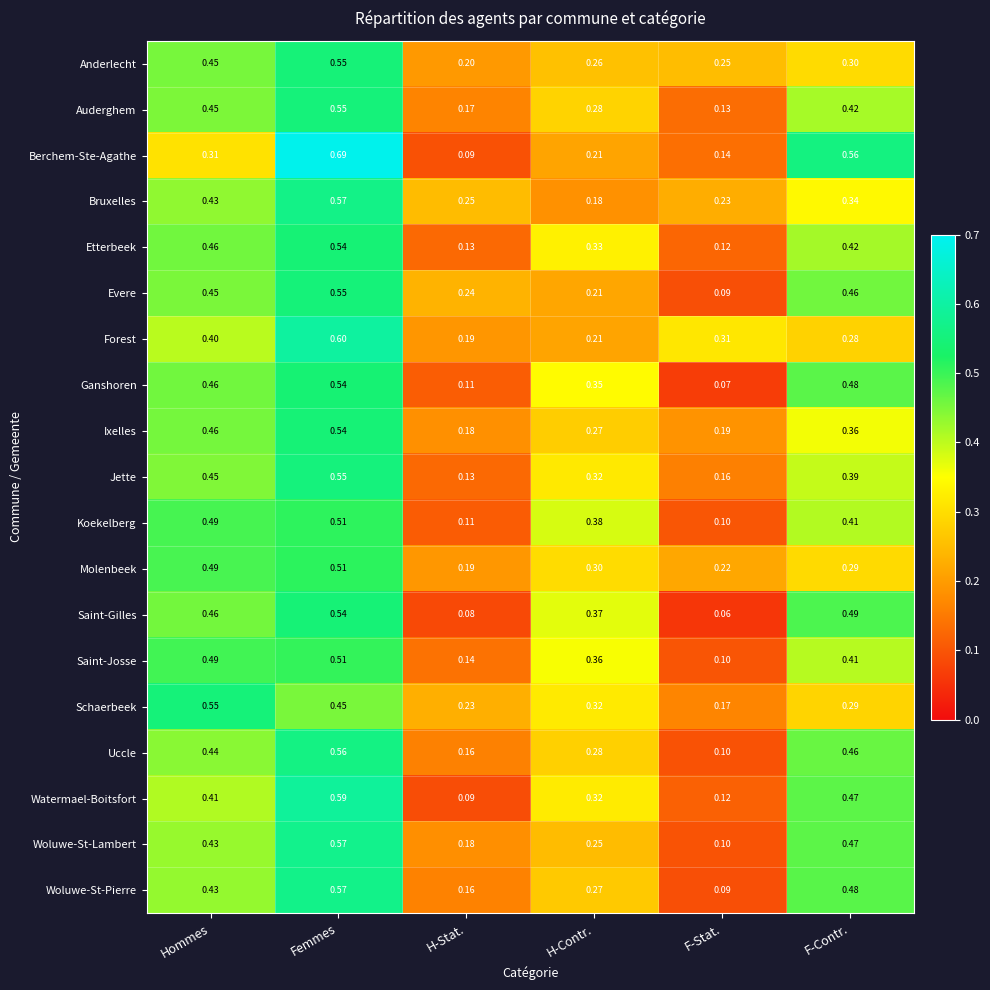

At which category is the sum across all series the highest?

Femmes